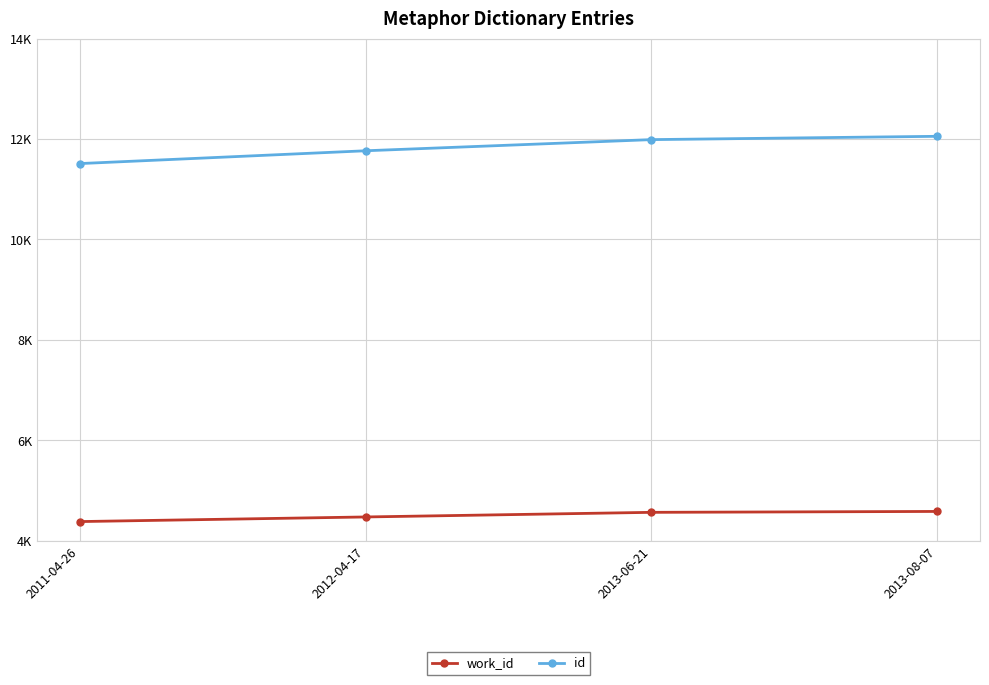

What is the label of the 3rd point from the right?

2012-04-17